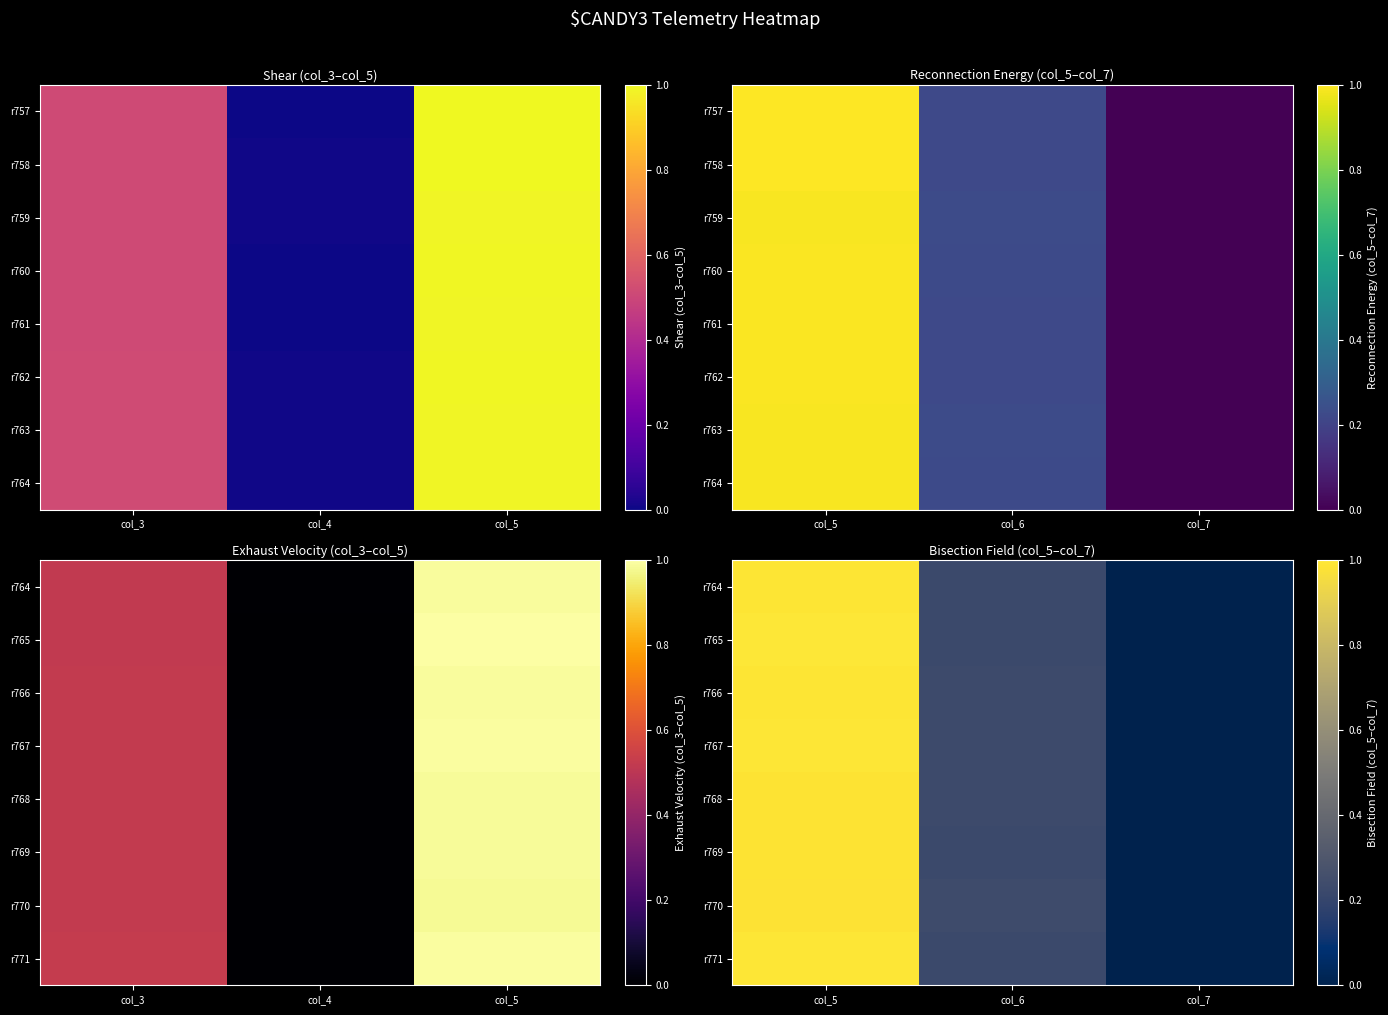

How many data points does each series have?

3